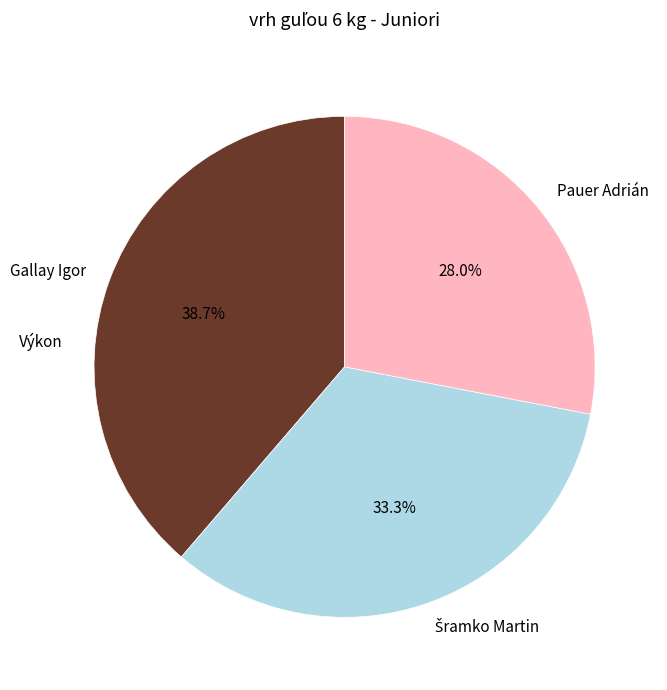

How many segments does this pie chart have?

3